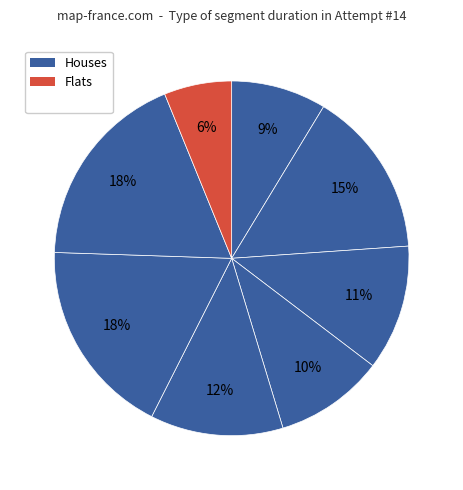

How many segments does this pie chart have?

8